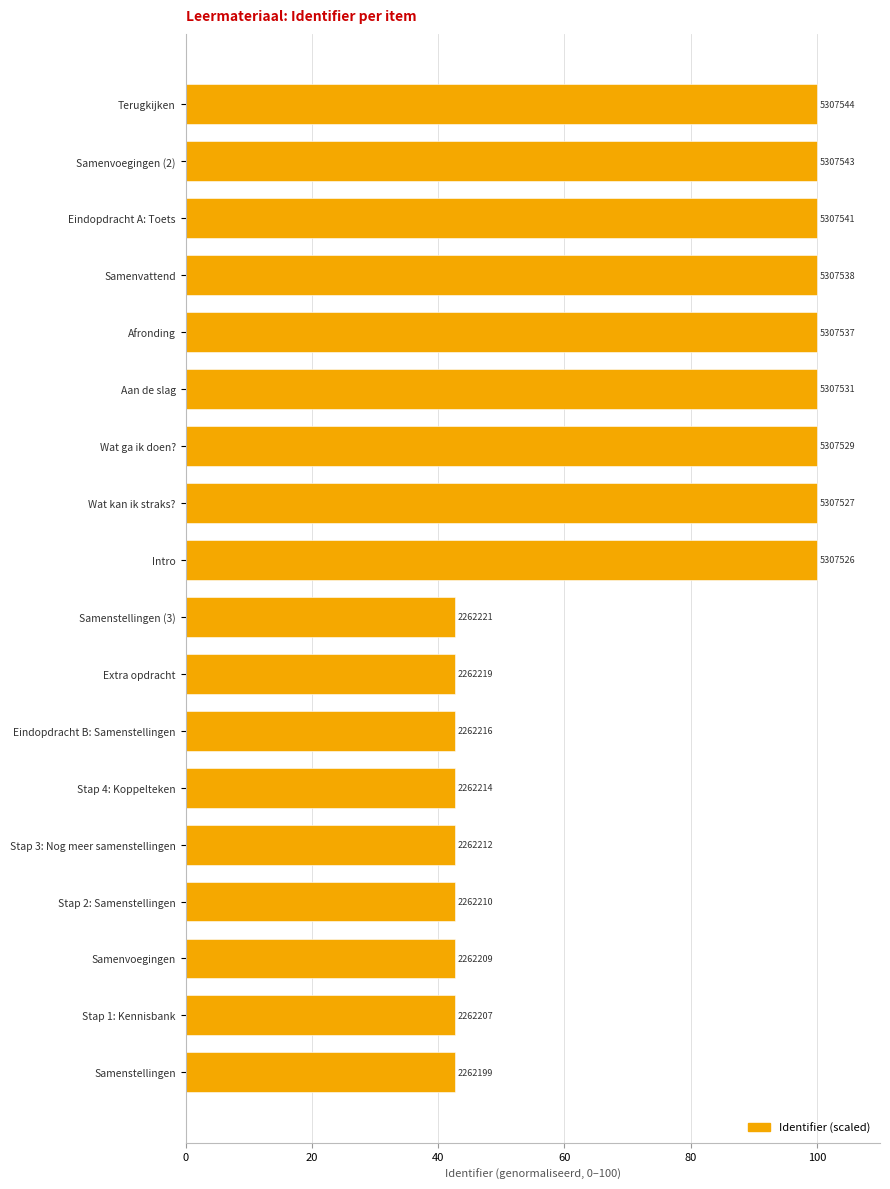

Does the chart contain any negative values?

No